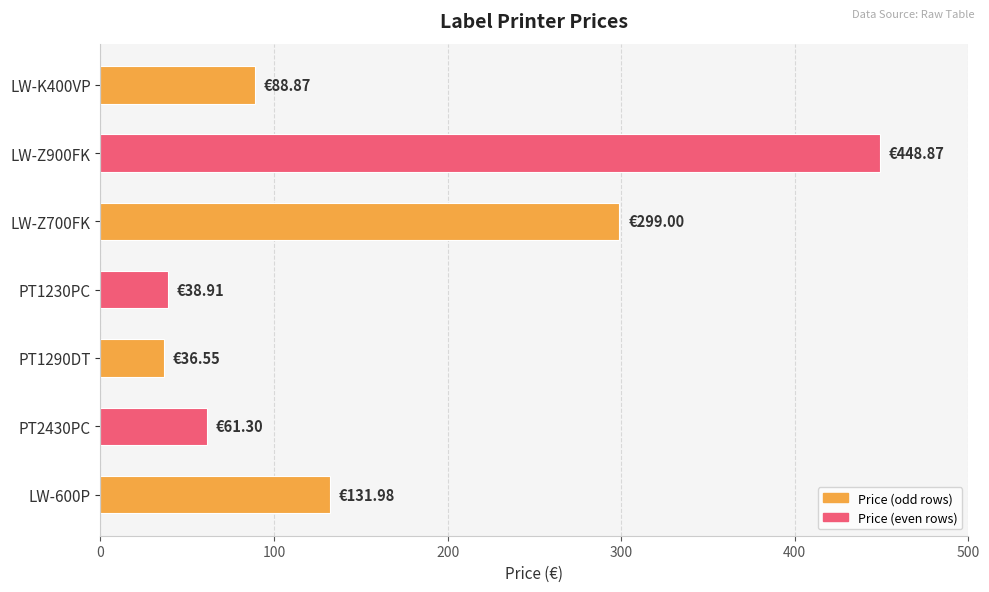

Between PT1290DT and LW-K400VP, which is larger?

LW-K400VP